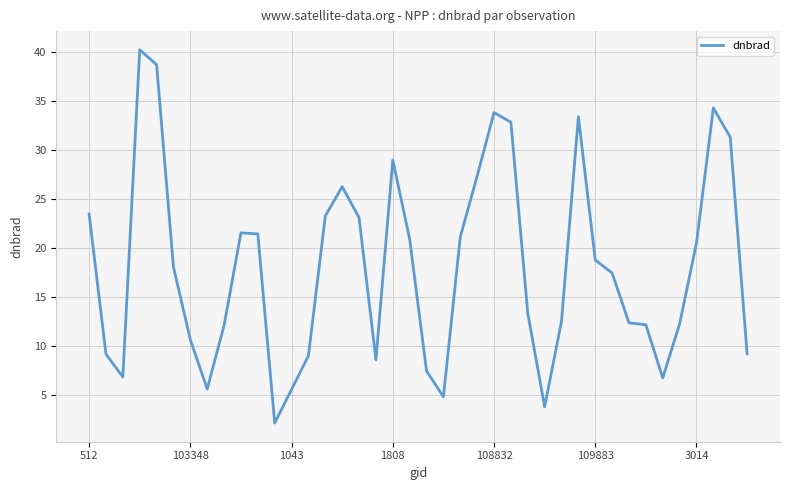

Is this an area chart (filled region under the line)?

No